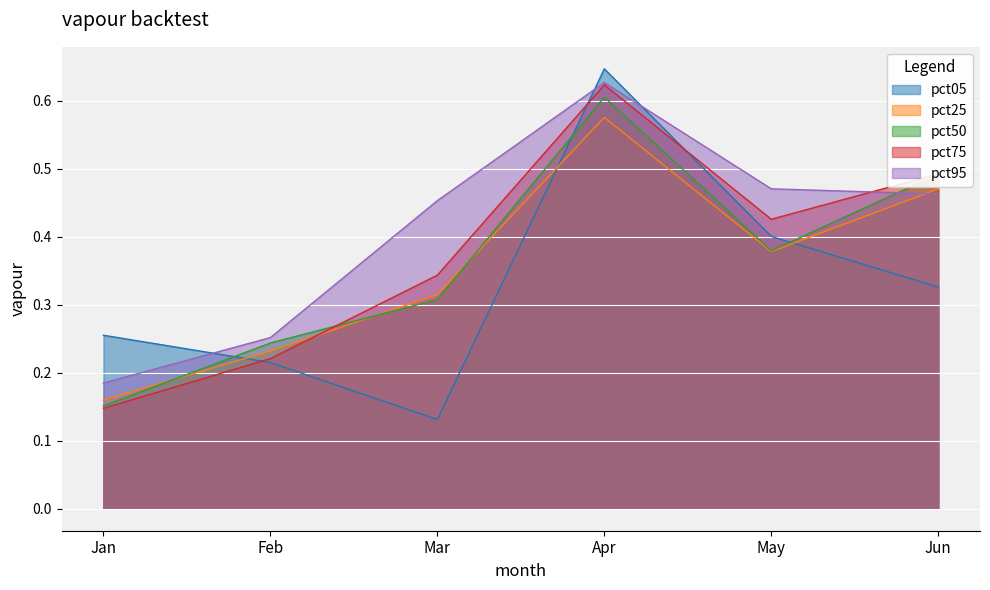

At how many categories does at least one series exceed 0?

6